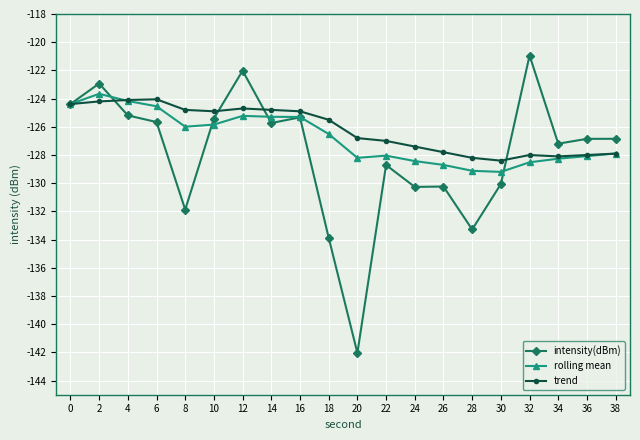

How many data points does each series have?

20